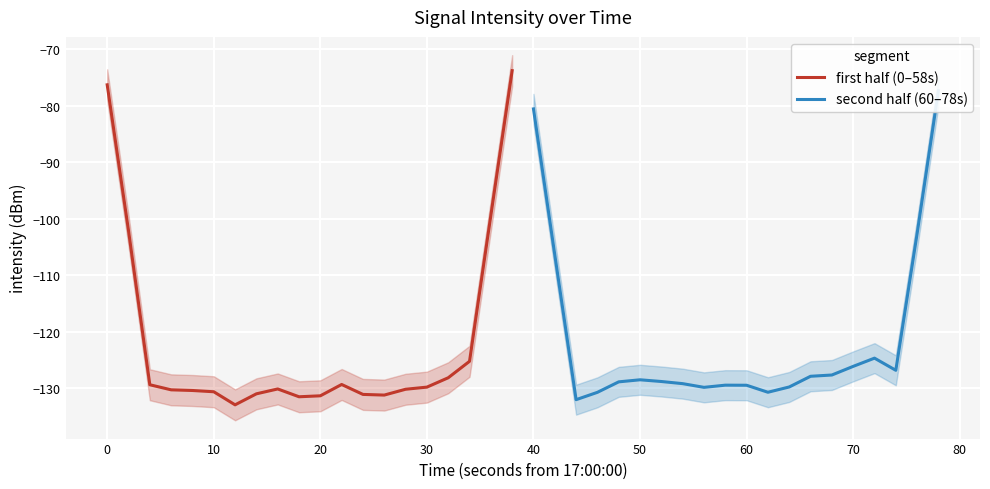

The first half (0–58s) series shows -129.8 at 30. True or false?

True